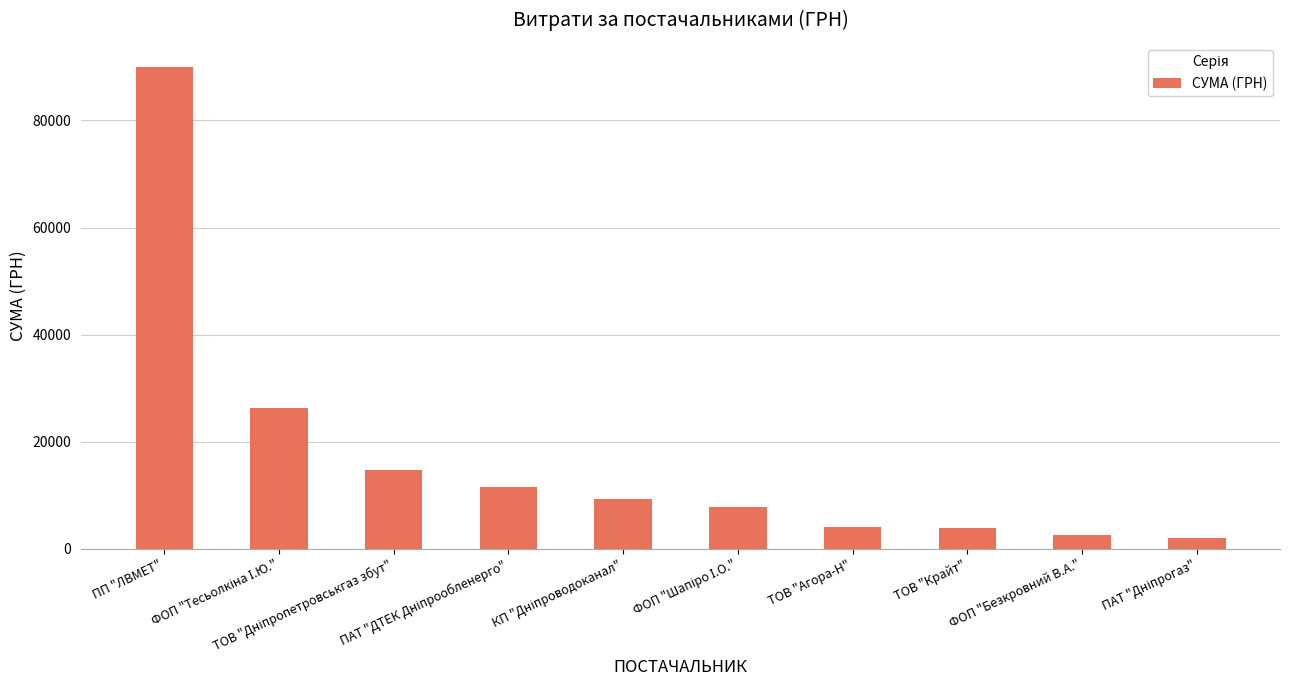

What is the smallest value displayed?

1943.7